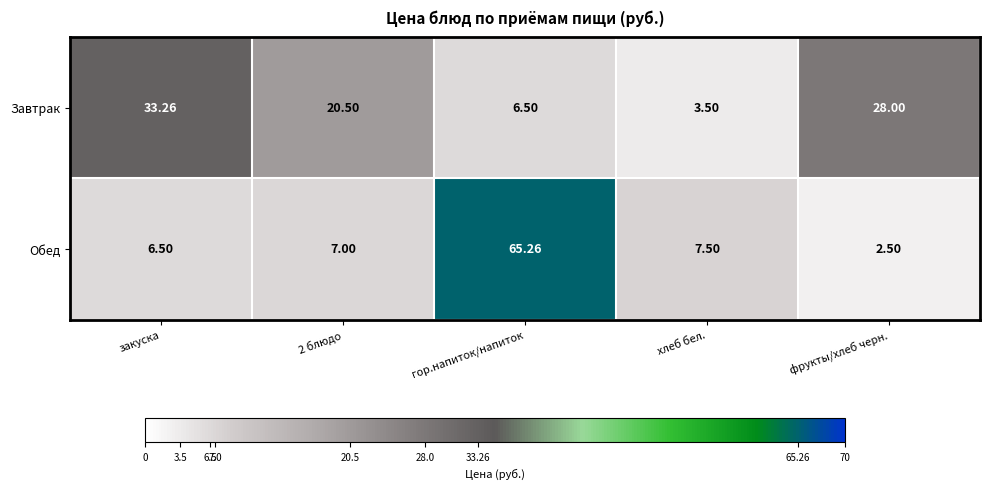

Which category has the lowest value across all series?

фрукты/хлеб черн.